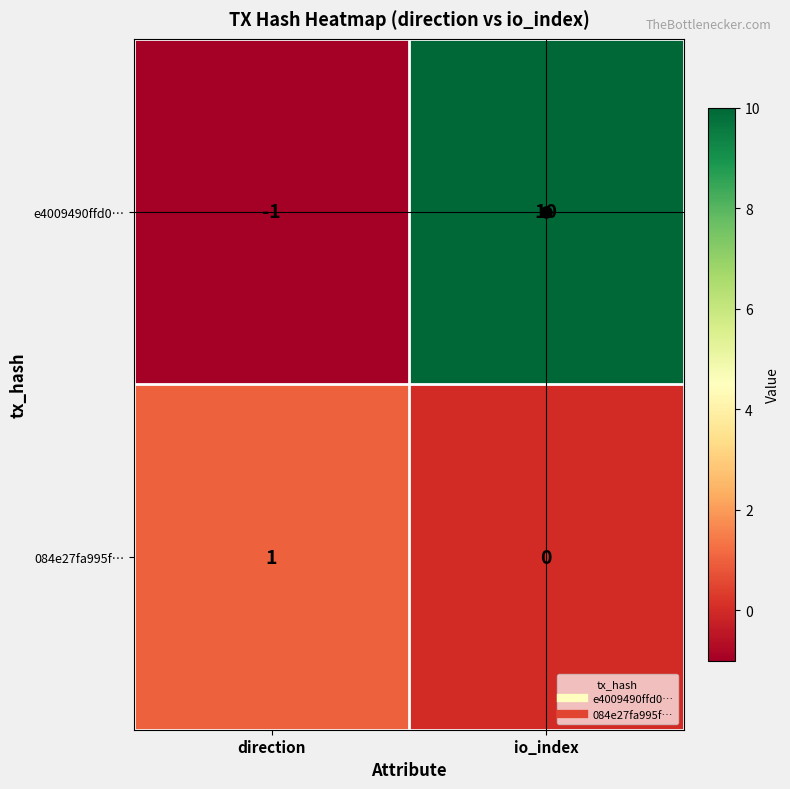

True or false: e4009490ffd0… has a value of 10 at io_index.

True